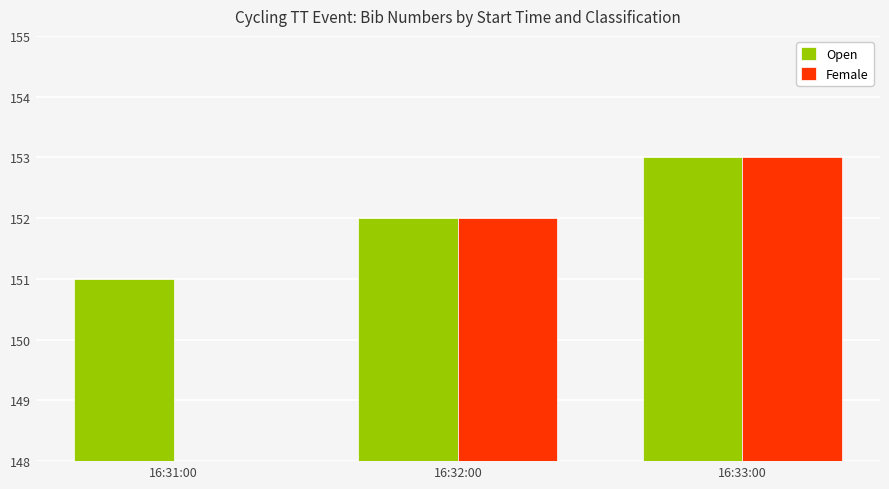

How many data points in Female are above 152?

1